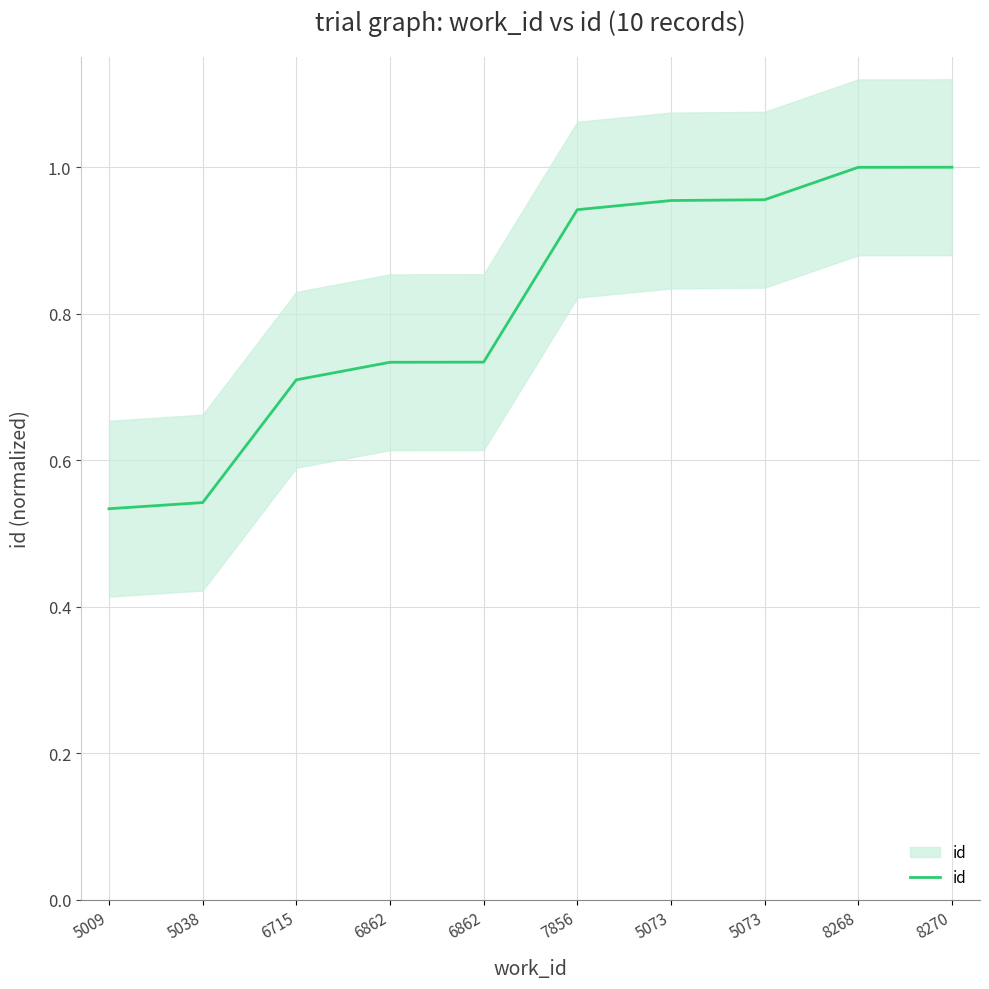

Which category has the highest value across all series?

8270